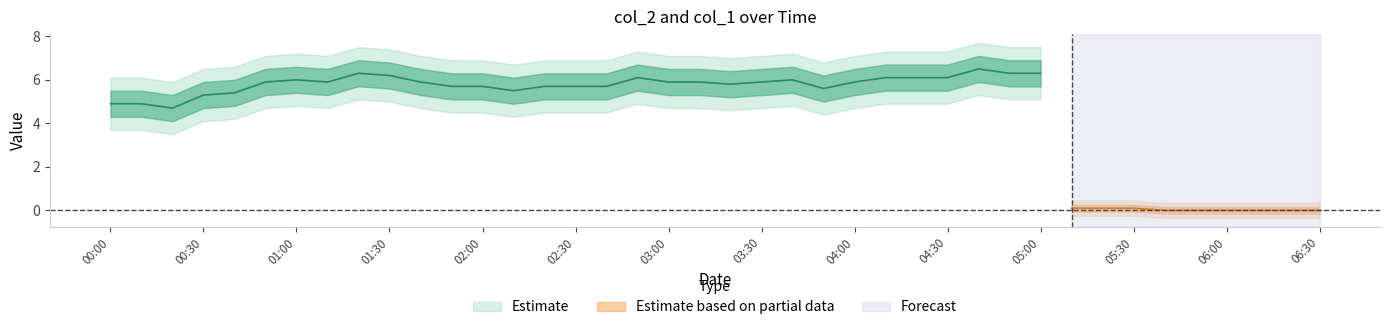

Which has a higher value, 2022/12/13 04:50:00 or 2022/12/13 00:40:00?

2022/12/13 04:50:00